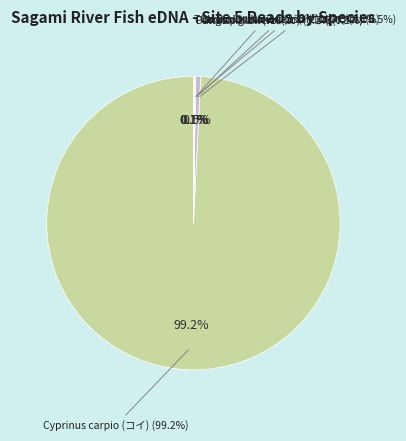

Is the sum of Sagami_river_5 (OTU_39) and Sagami_river_5 (OTU_2) greater than half?

Yes